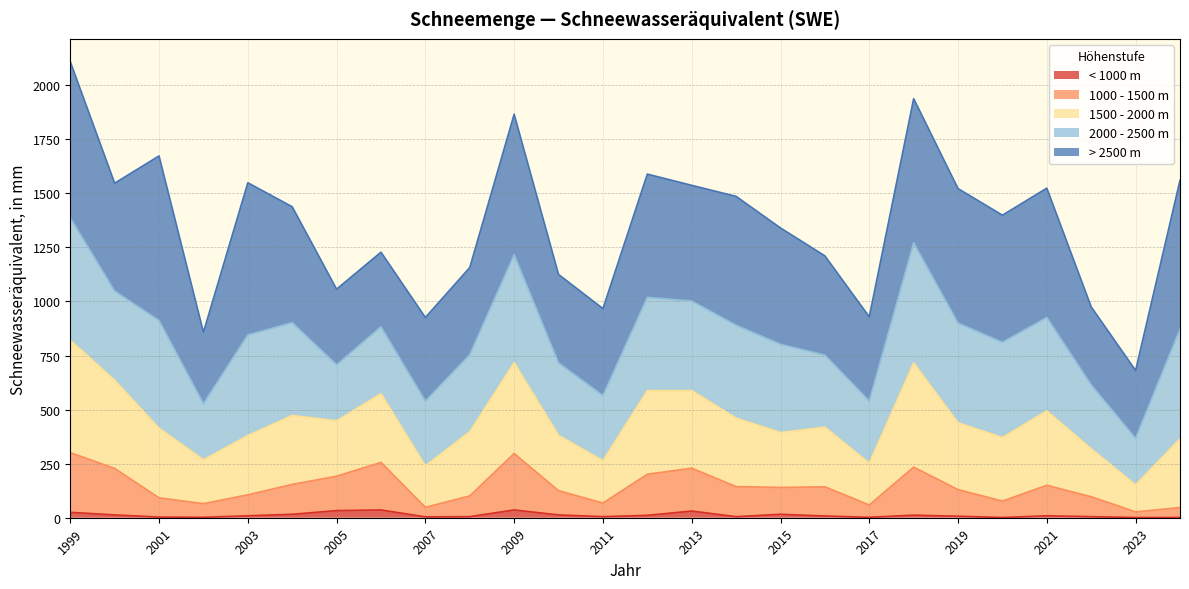

How many categories are shown in the chart?

26